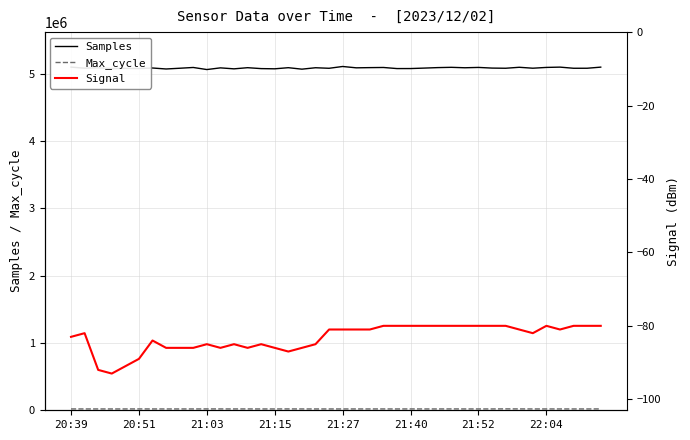

What is the smallest value displayed?

-93